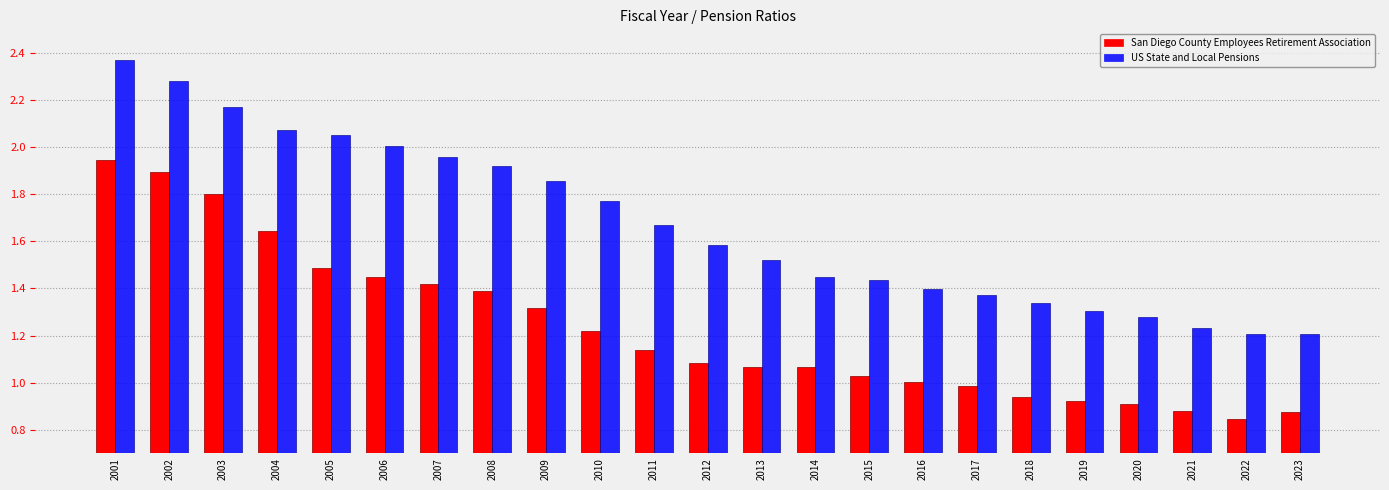

The San Diego County Employees Retirement Association series shows 1.5 at 2017. True or false?

False